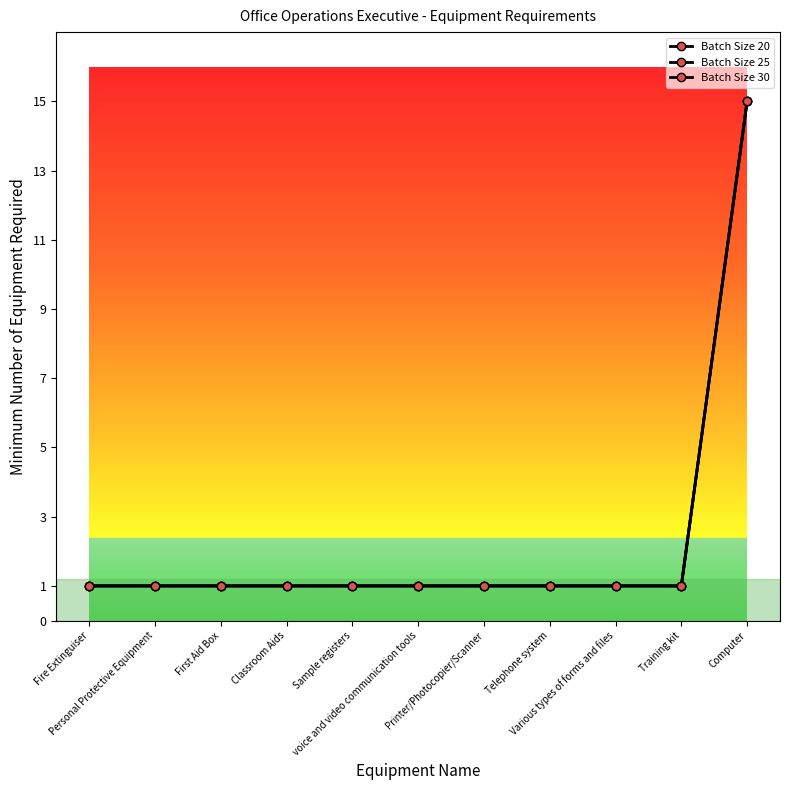

The Batch Size 30 series shows 9 at Computer. True or false?

False